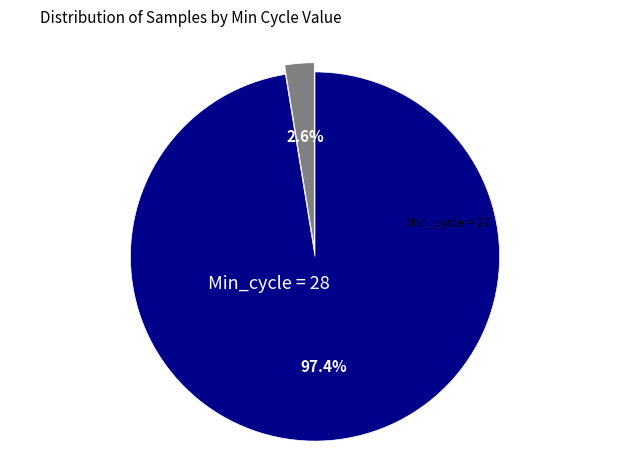

To the nearest percent, what is the average slice percentage?

50%